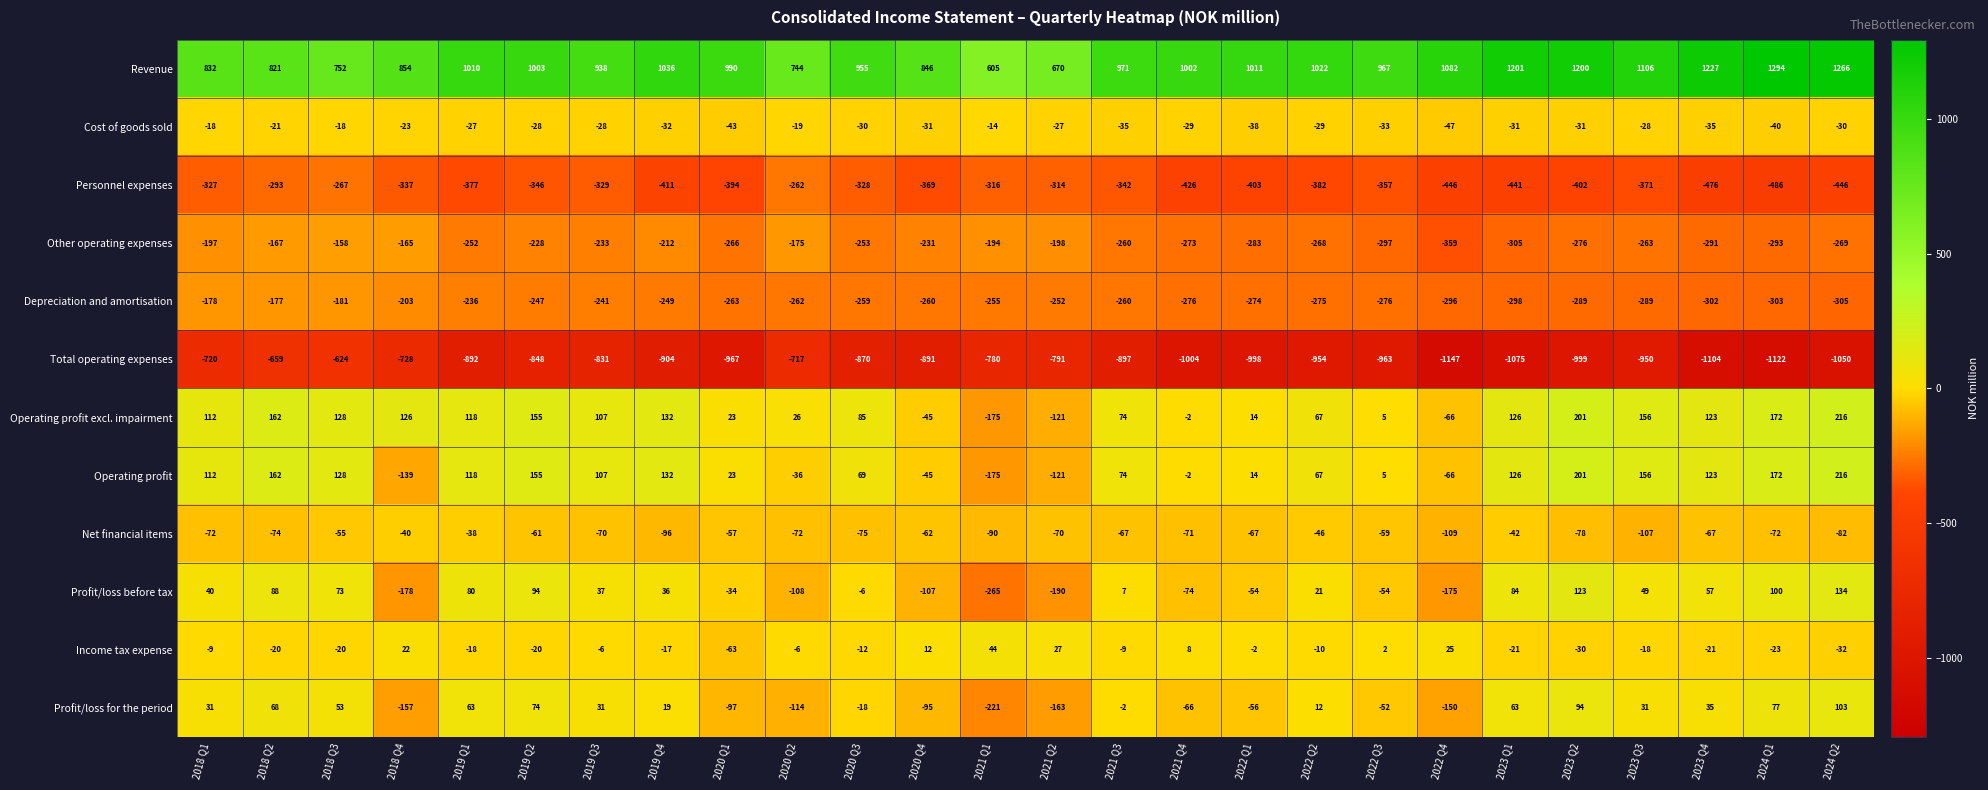

At which category is the sum across all series the highest?

2018 Q2